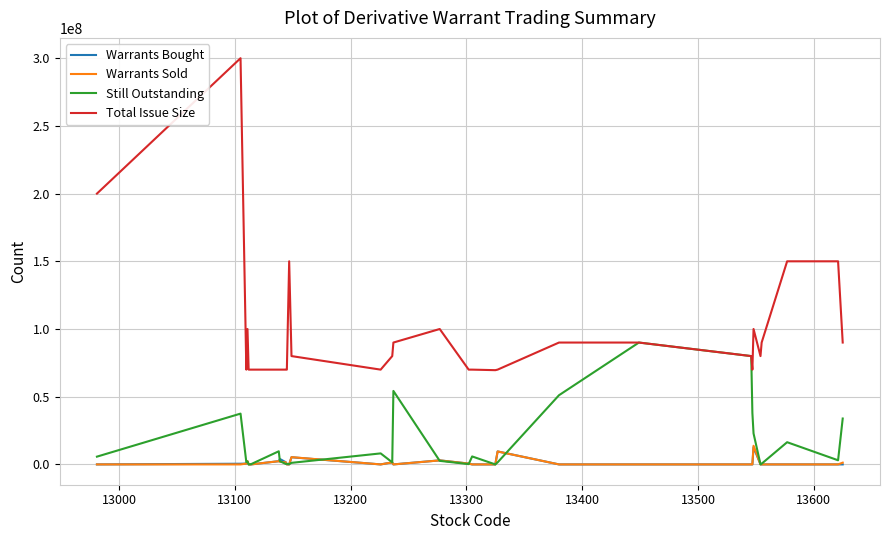

Which series has the largest total across all categories?

Total Issue Size